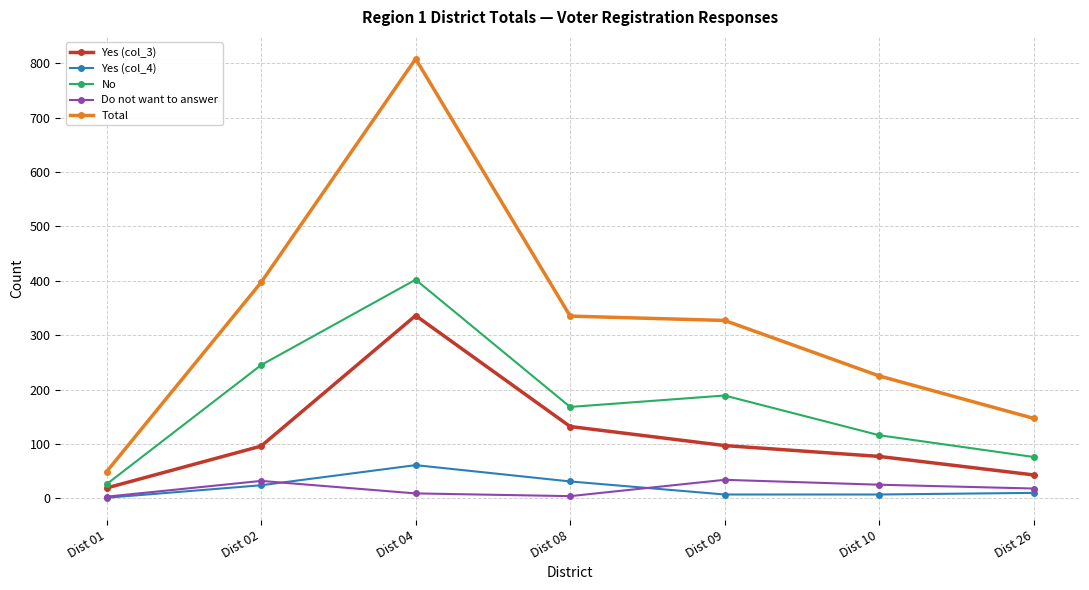

Count the number of data series in this chart.

5